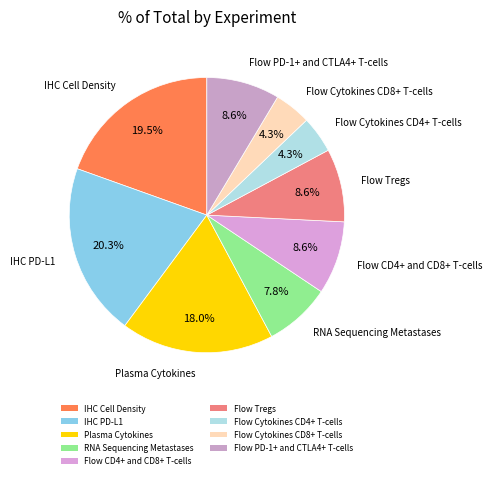

Count the number of slices in the pie.

9